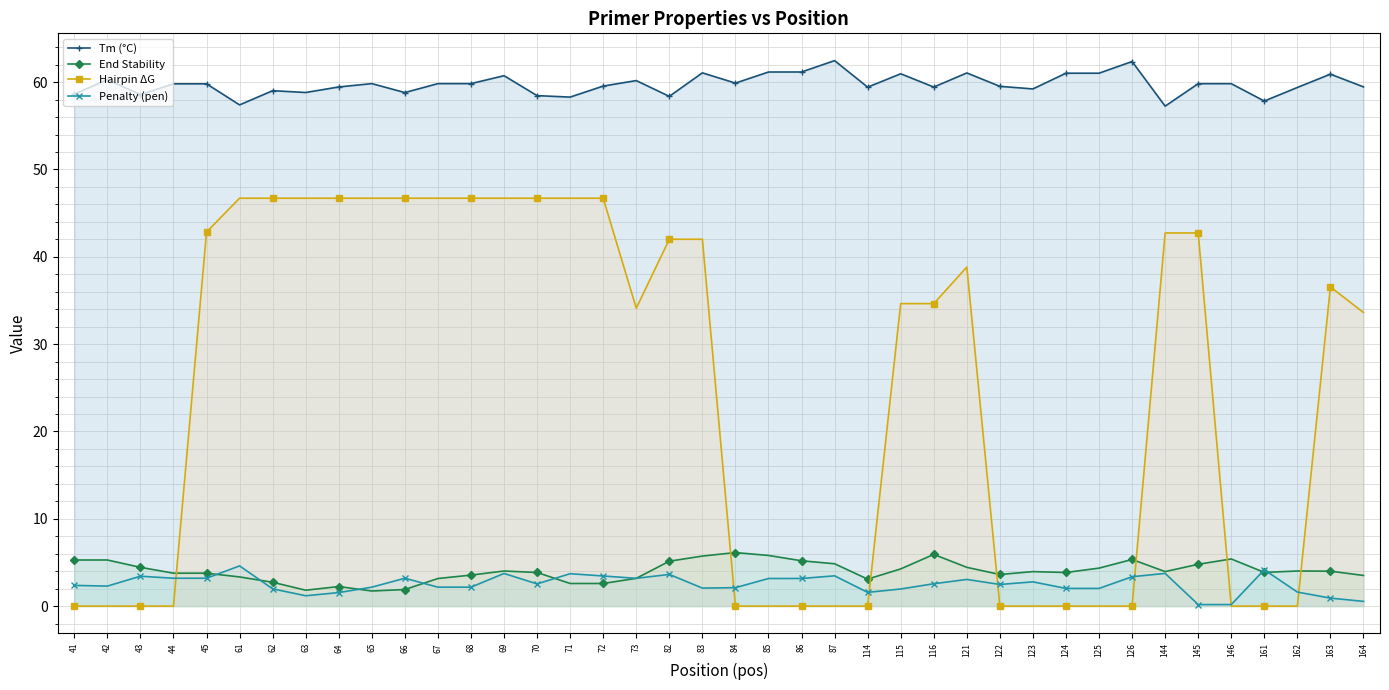

What is the total value across all series at 163?

102.4